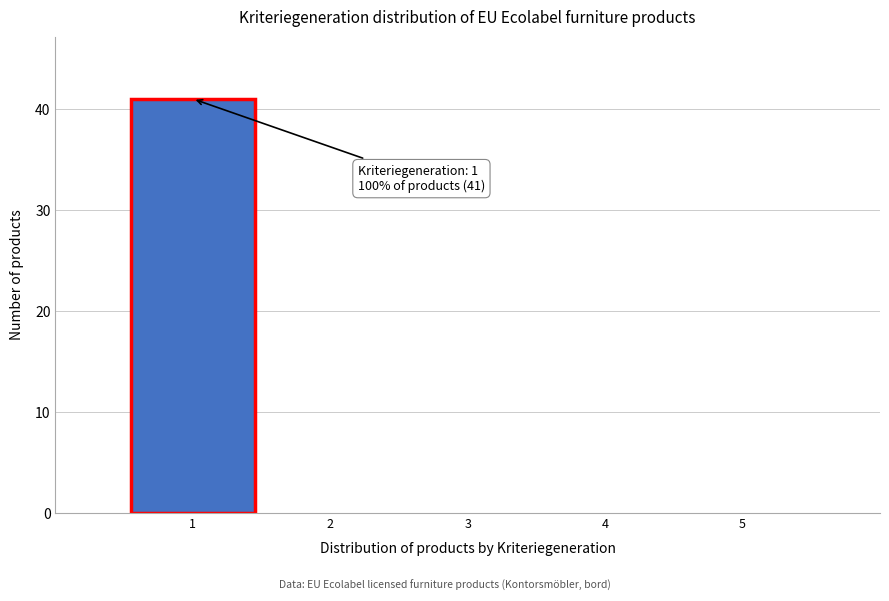

Reading right to left, transcribe all the data shown in this chart.

5=0	4=0	3=0	2=0	1=41